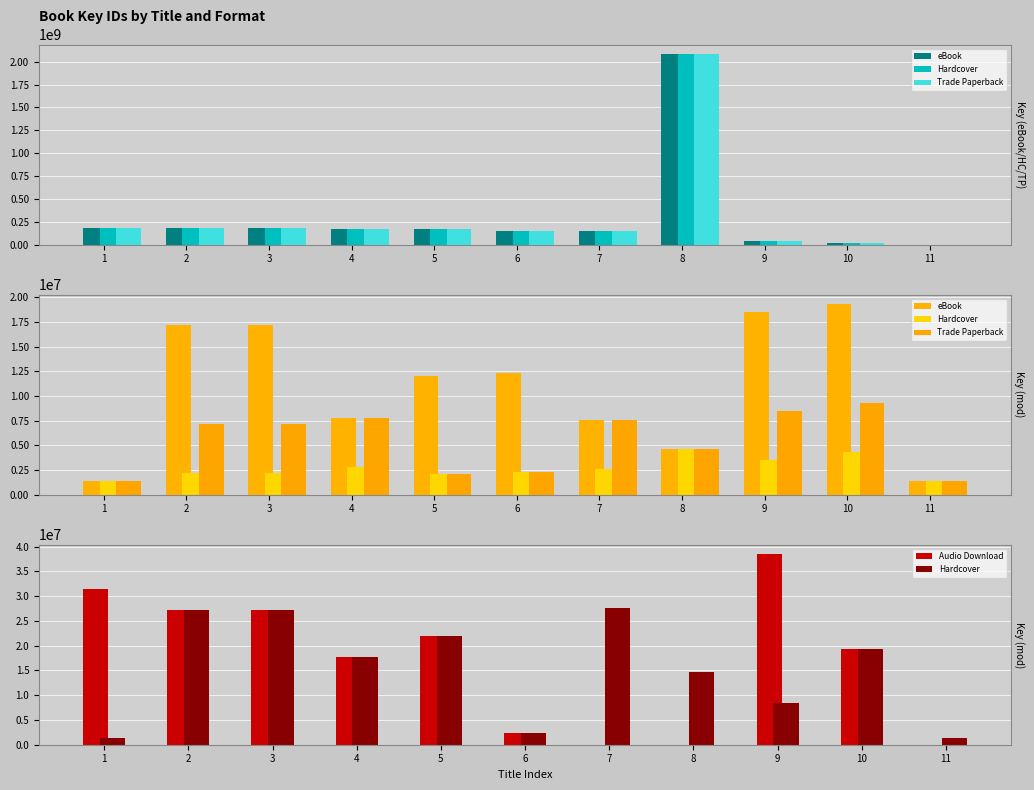

What is the average value of the Trade Paperback series?

5396760